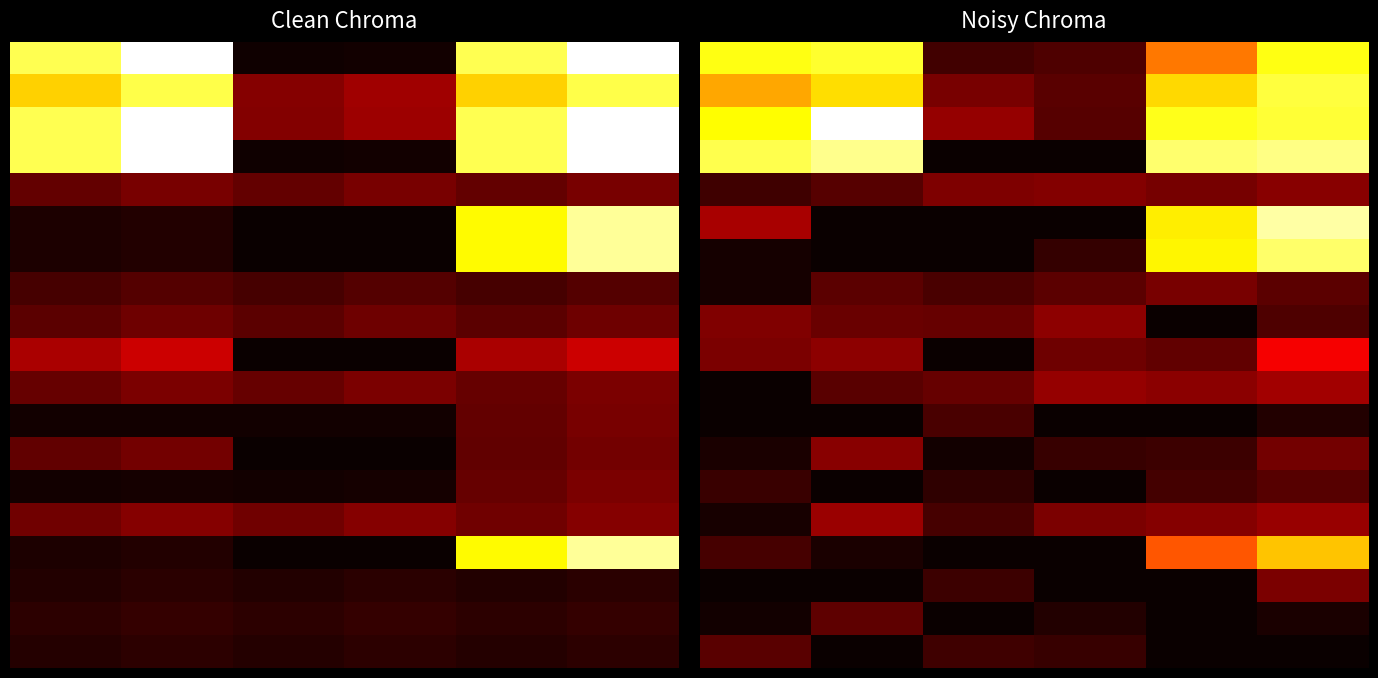

What is the total value across all series at 1?

1664.5